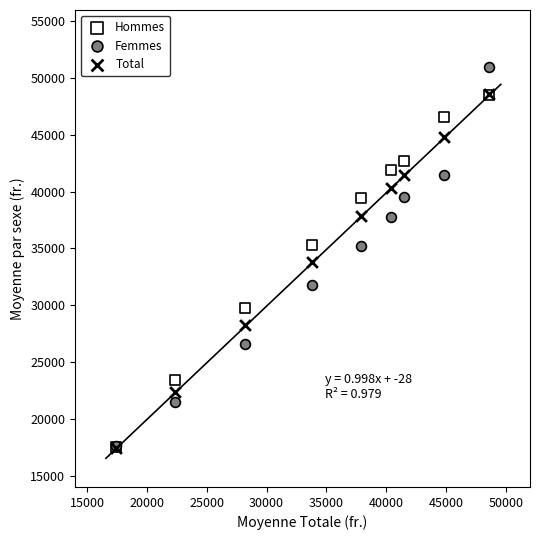

What are all the series names shown in the legend?

Hommes, Femmes, Total